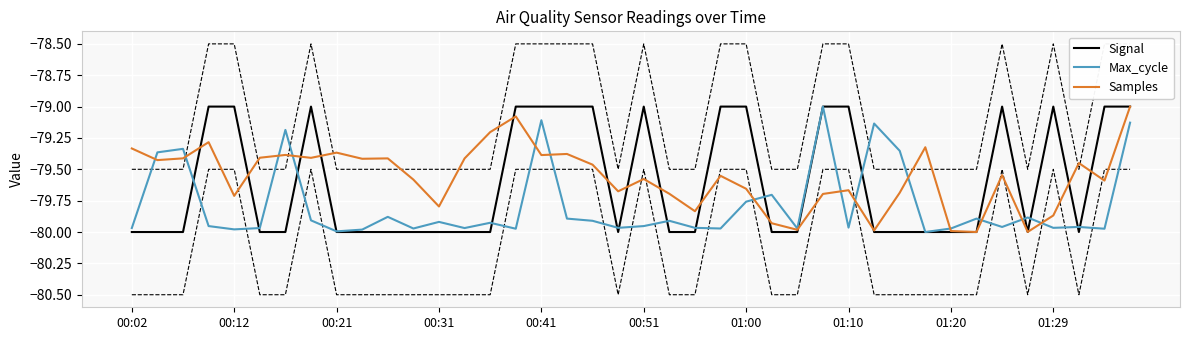

What is the highest value of the Samples series?

-79.0